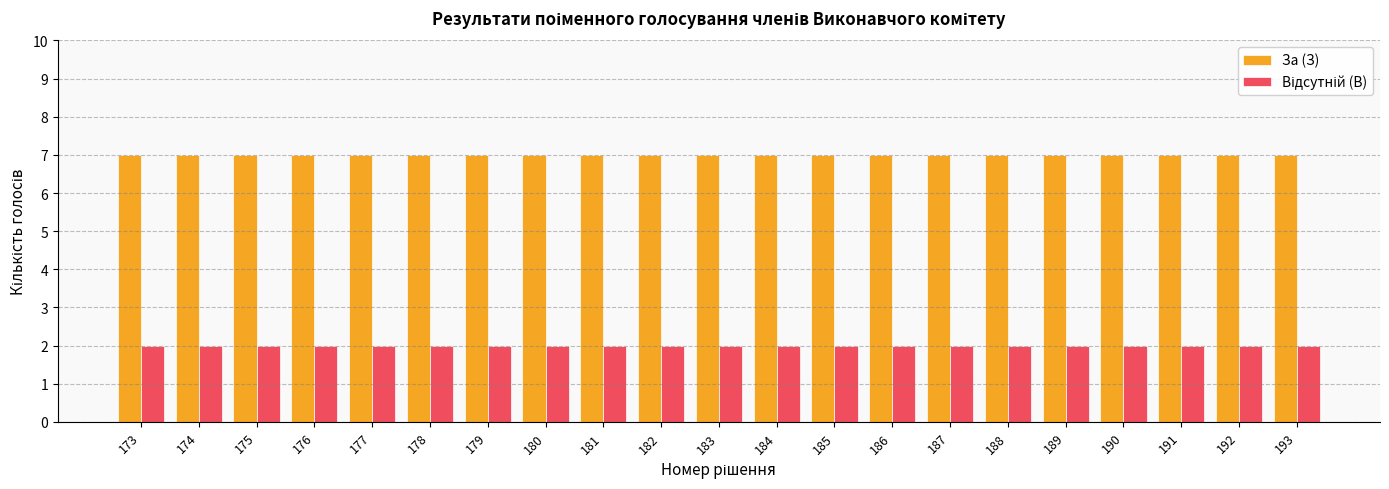

What is the spread (max minus min) of values at 173?

5